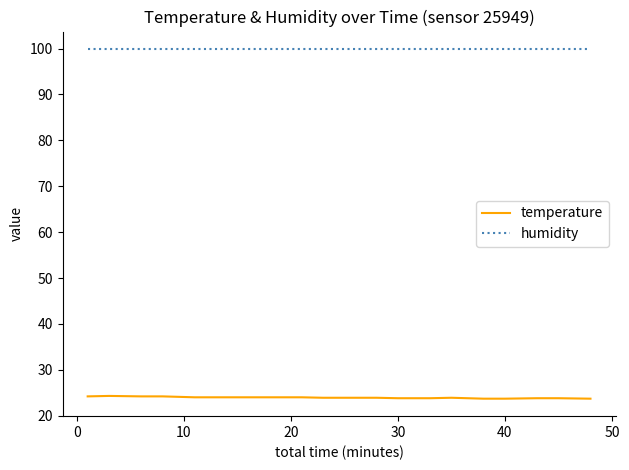

True or false: humidity and temperature cross at least once.

False